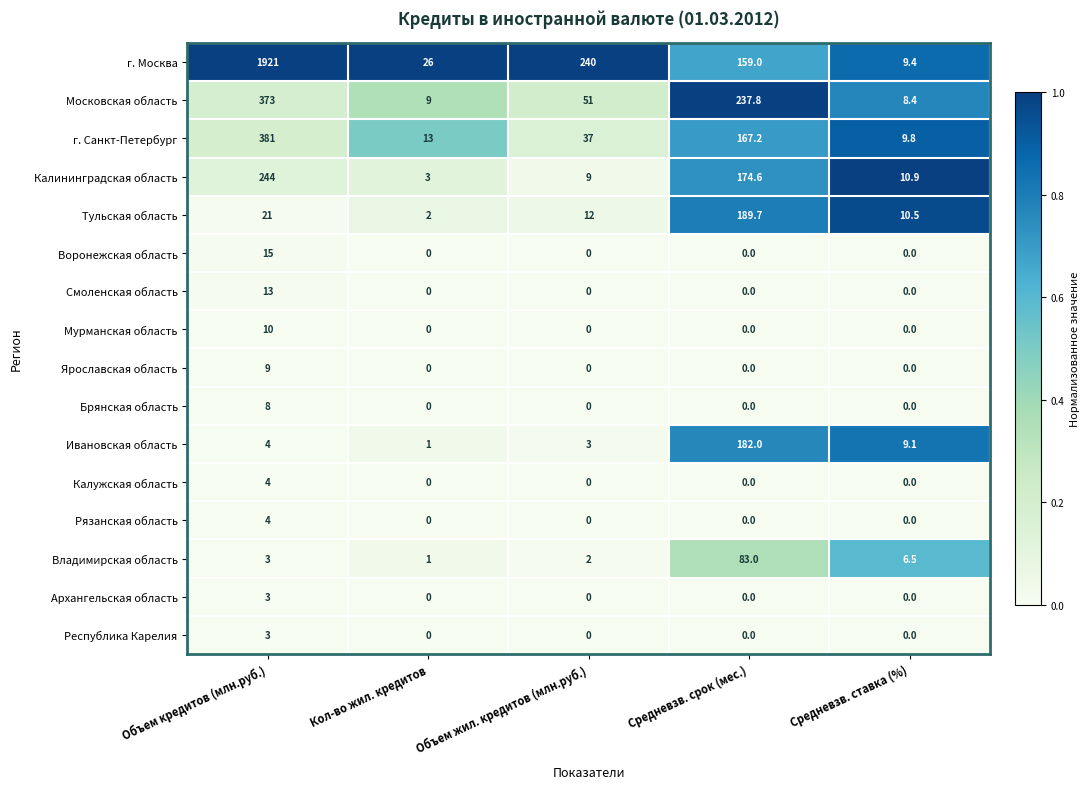

At how many categories does at least one series exceed 0?

5